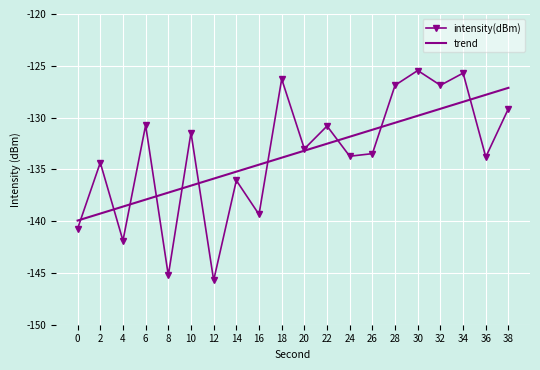

What is the average value of the intensity(dBm) series?

-133.5